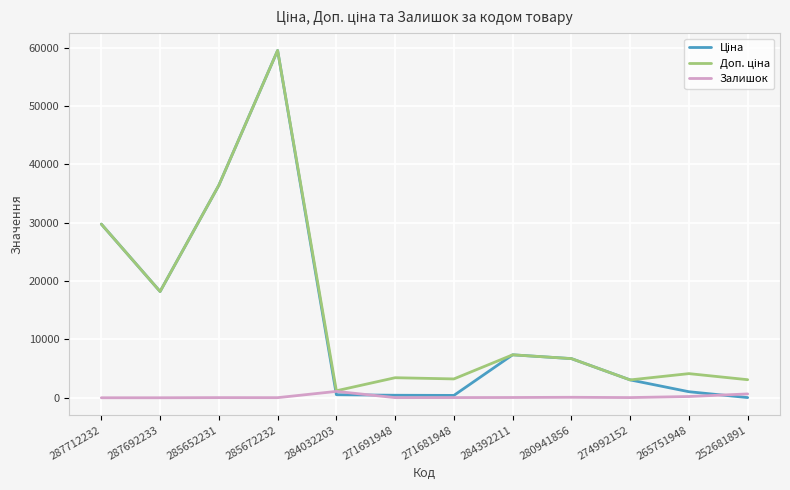

Which category has the highest value across all series?

285672232